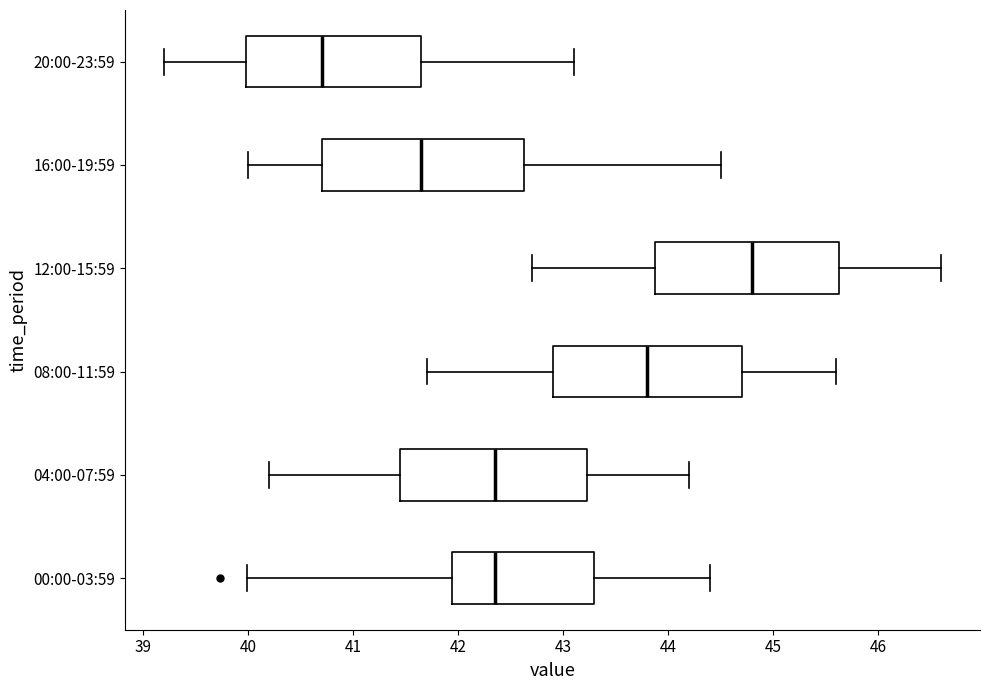

Which box has the furthest to the left median line?

20:00-23:59